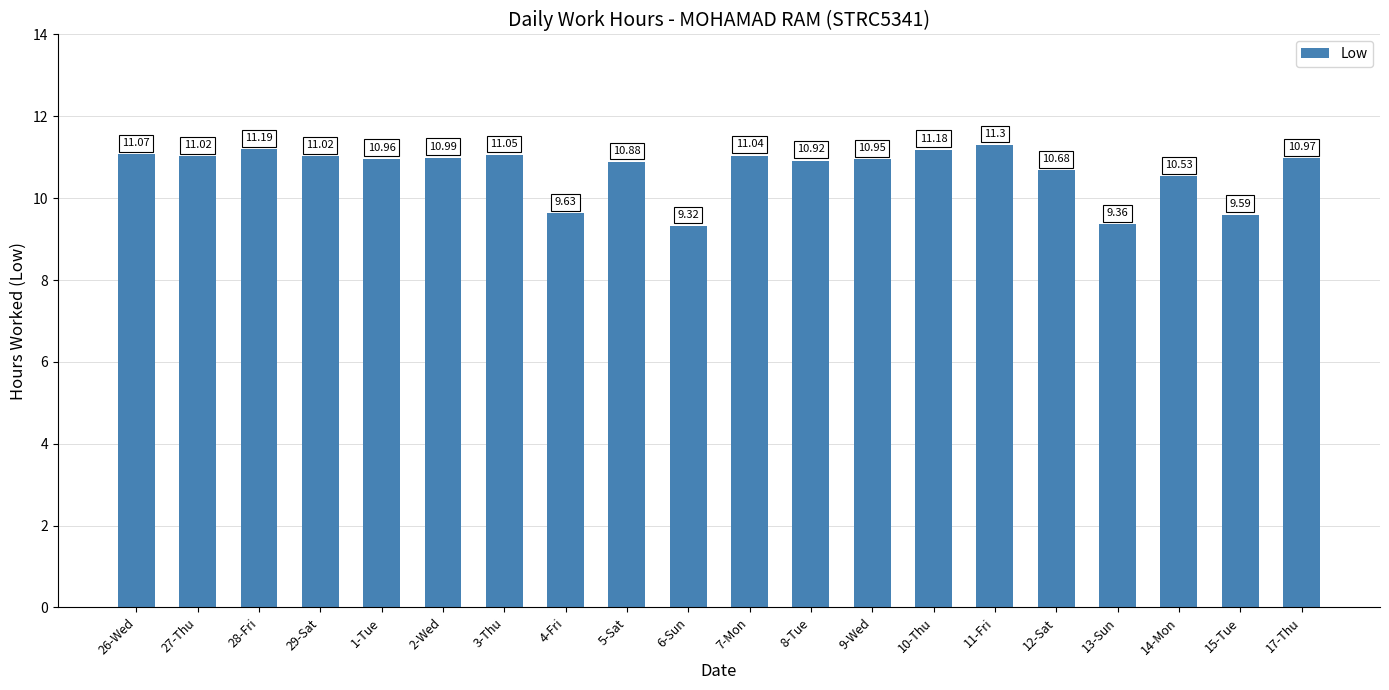

Between 4-Fri and 15-Tue, which is larger?

4-Fri